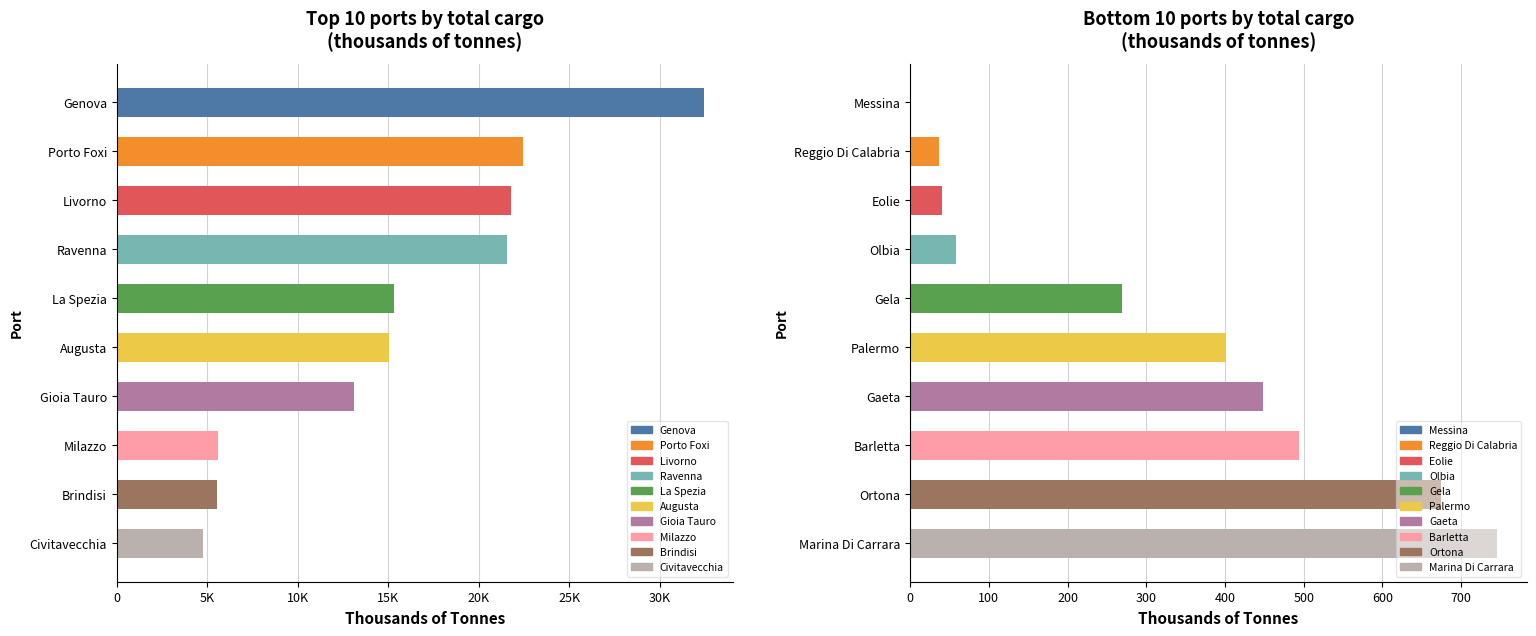

What is the label of the 17th bar from the left?

Eolie